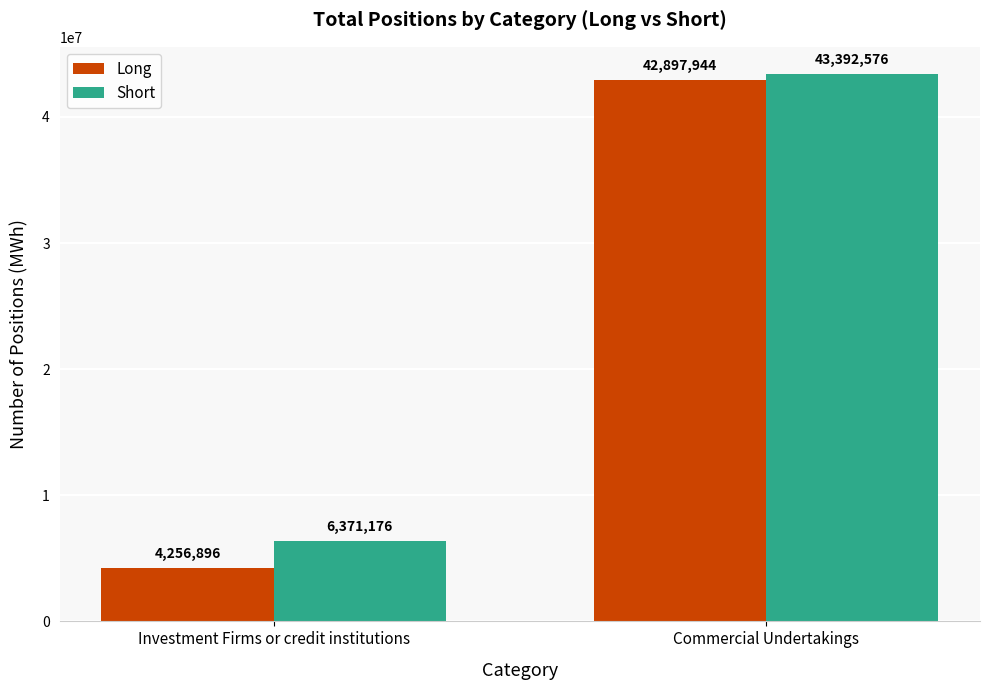

What is the highest value of the Long series?

42897944